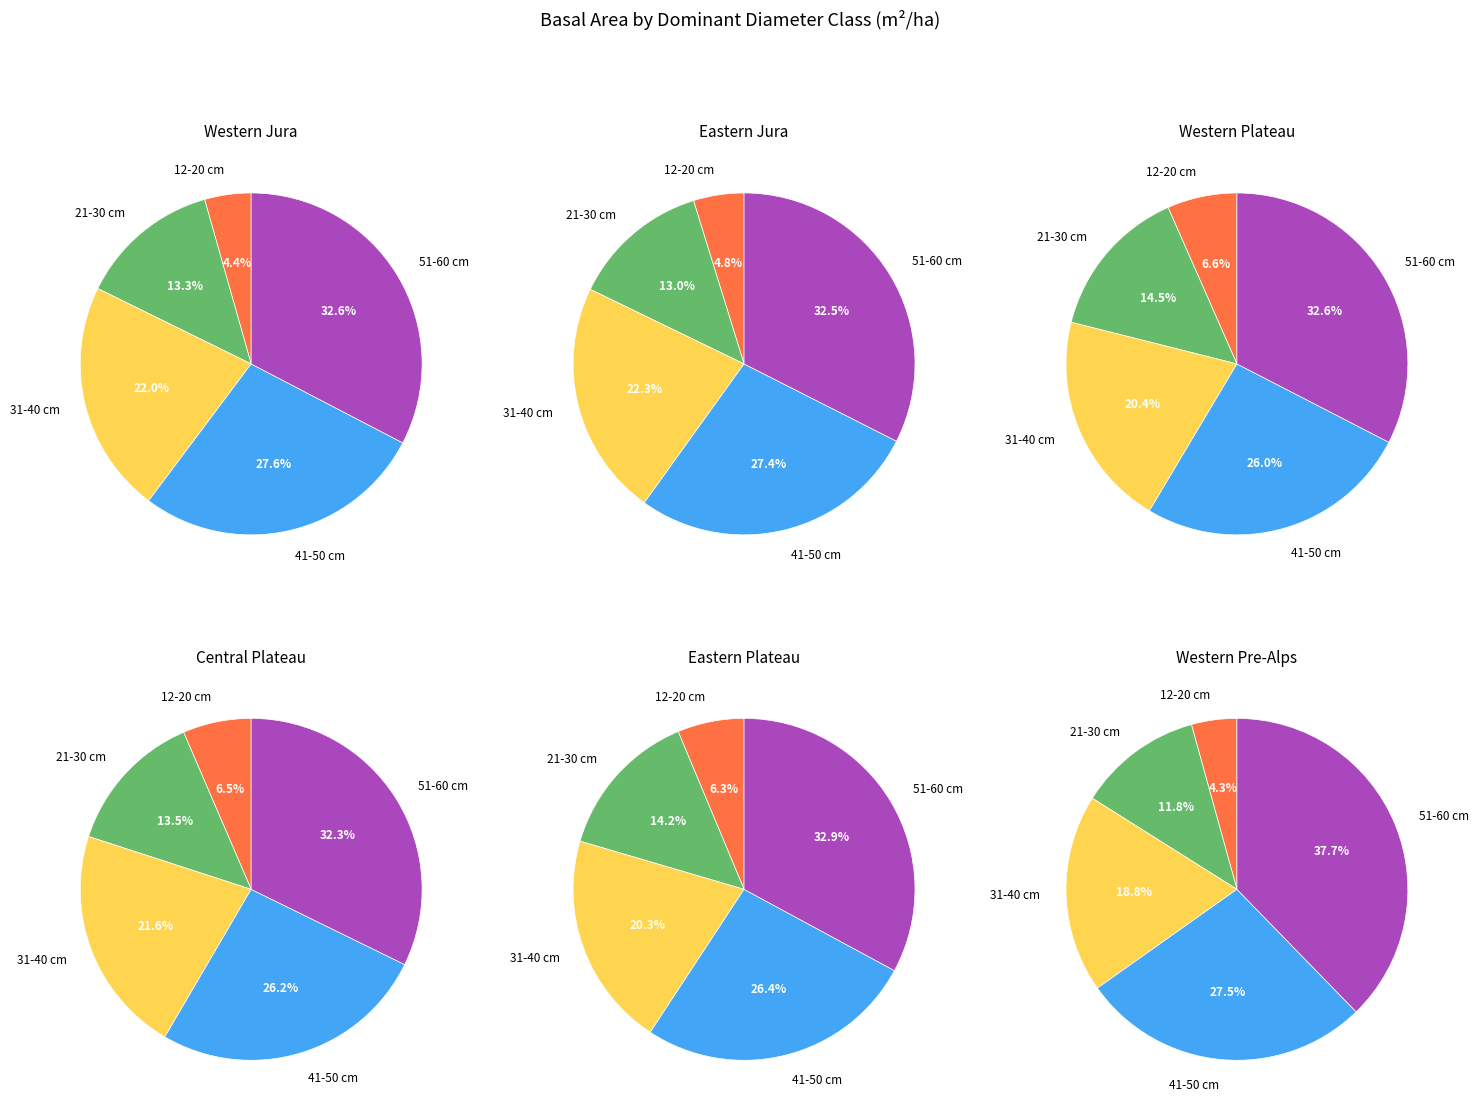

Is there any slice that represents more than half of the pie?

No